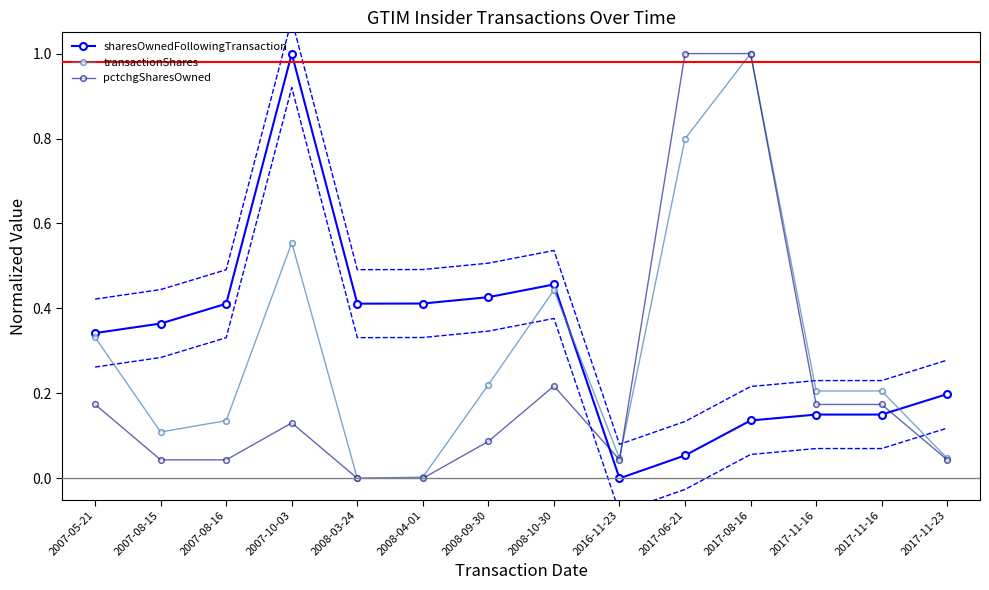

Reading left to right, list all the values displayed in this chart.

sharesOwnedFollowingTransaction: 2007-05-21=0.3	2007-08-15=0.4	2007-08-16=0.4	2007-10-03=1.0	2008-03-24=0.4	2008-04-01=0.4	2008-09-30=0.4	2008-10-30=0.5	2016-11-23=0.0	2017-06-21=0.1	2017-08-16=0.1	2017-11-16=0.2	2017-11-16=0.2	2017-11-23=0.2
transactionShares: 2007-05-21=0.3	2007-08-15=0.1	2007-08-16=0.1	2007-10-03=0.6	2008-03-24=0.0	2008-04-01=0.0	2008-09-30=0.2	2008-10-30=0.4	2016-11-23=0.0	2017-06-21=0.8	2017-08-16=1.0	2017-11-16=0.2	2017-11-16=0.2	2017-11-23=0.0
pctchgSharesOwned: 2007-05-21=0.2	2007-08-15=0.0	2007-08-16=0.0	2007-10-03=0.1	2008-03-24=0.0	2008-04-01=0.0	2008-09-30=0.1	2008-10-30=0.2	2016-11-23=0.0	2017-06-21=1.0	2017-08-16=1.0	2017-11-16=0.2	2017-11-16=0.2	2017-11-23=0.0